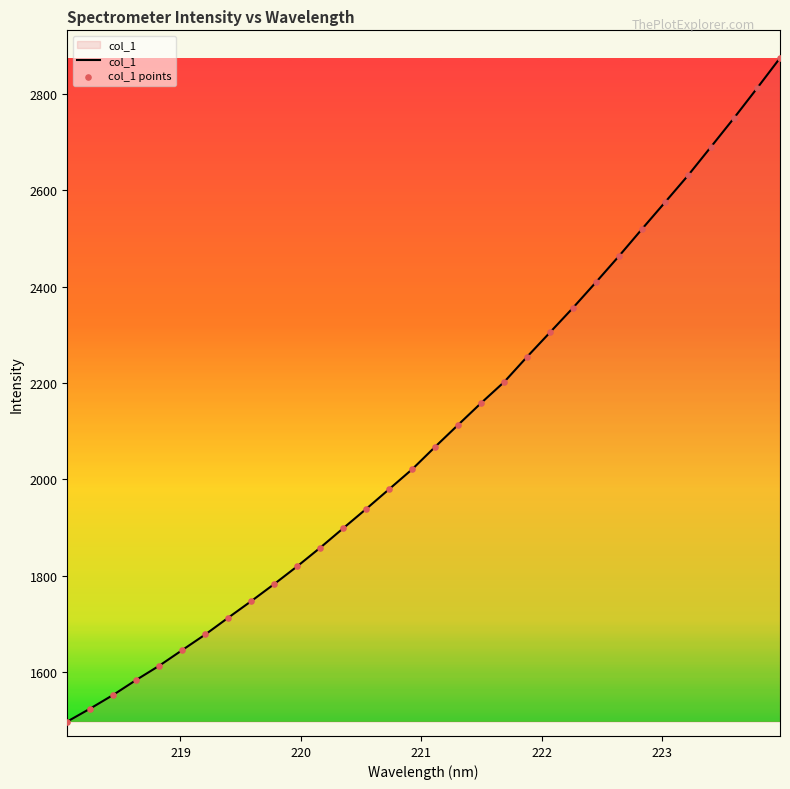

What is the minimum value shown in the chart?

1497.1